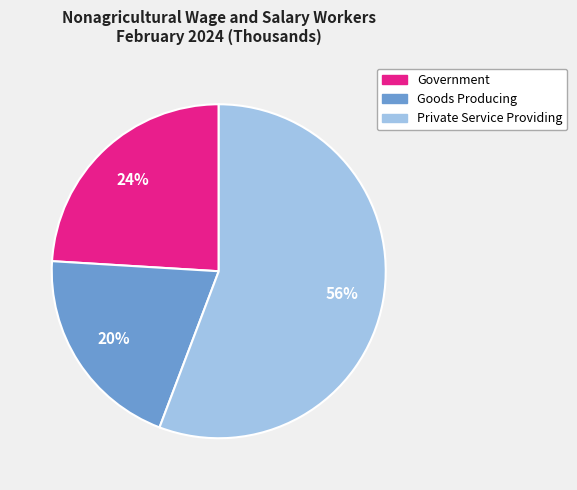

Do Private Service Providing and Government together represent more than half of the pie?

Yes